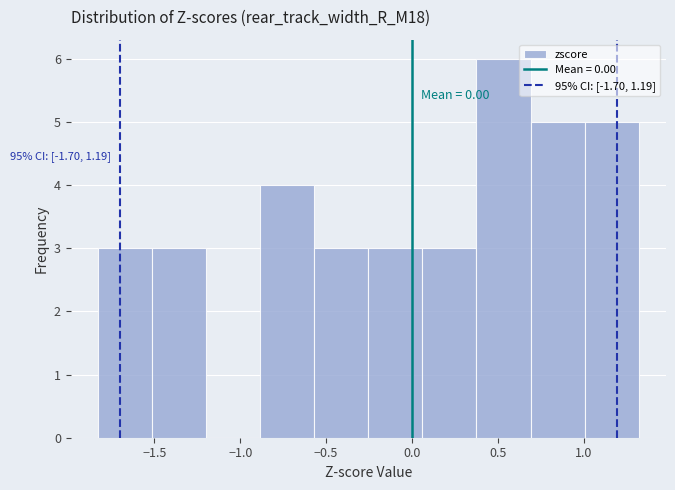

Which range on the x-axis has the tallest bar?

0.375 to 0.690